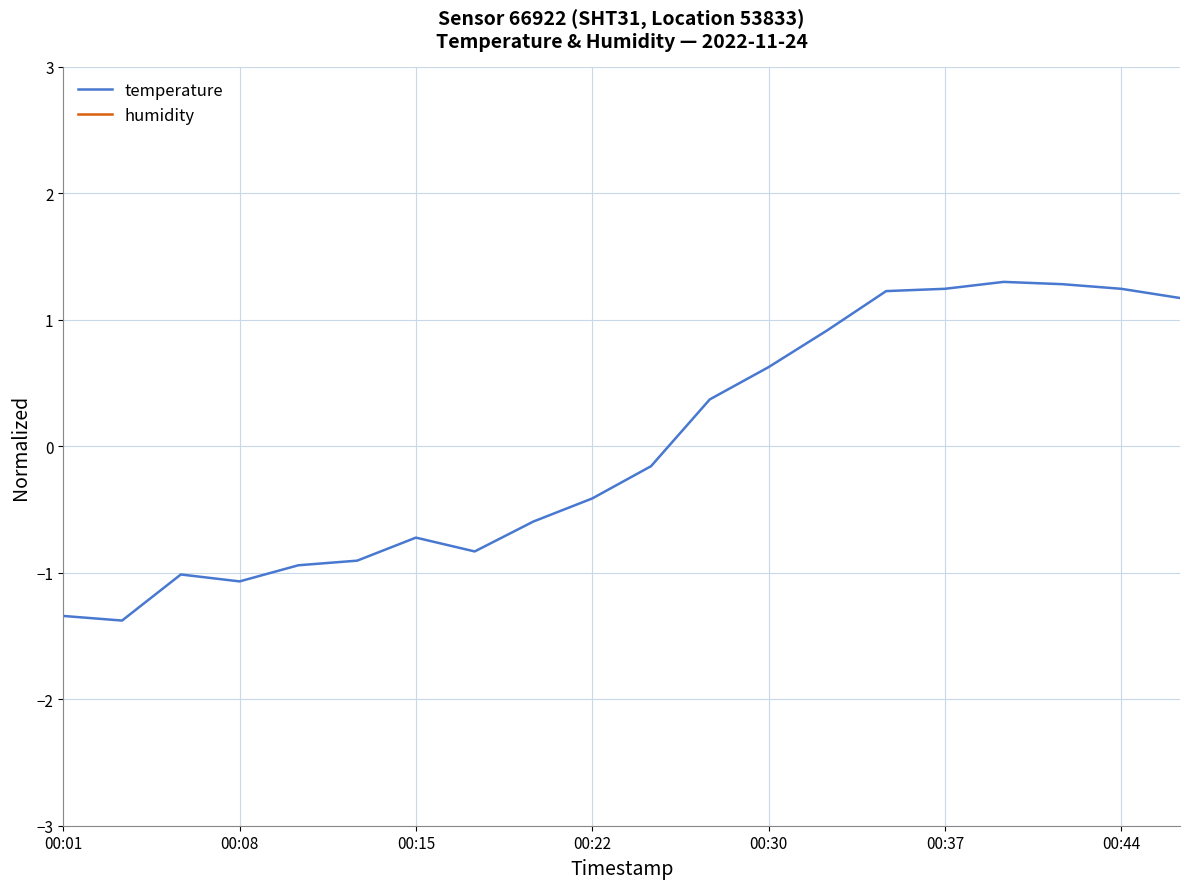

Is it true that temperature equals -0.4 at 00:22?

True